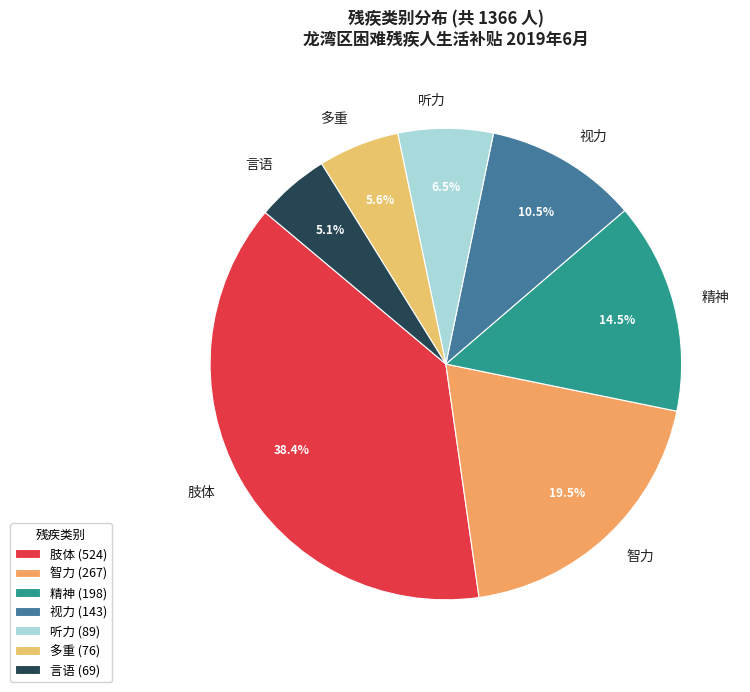

Does 视力 account for over 50% of the chart?

No